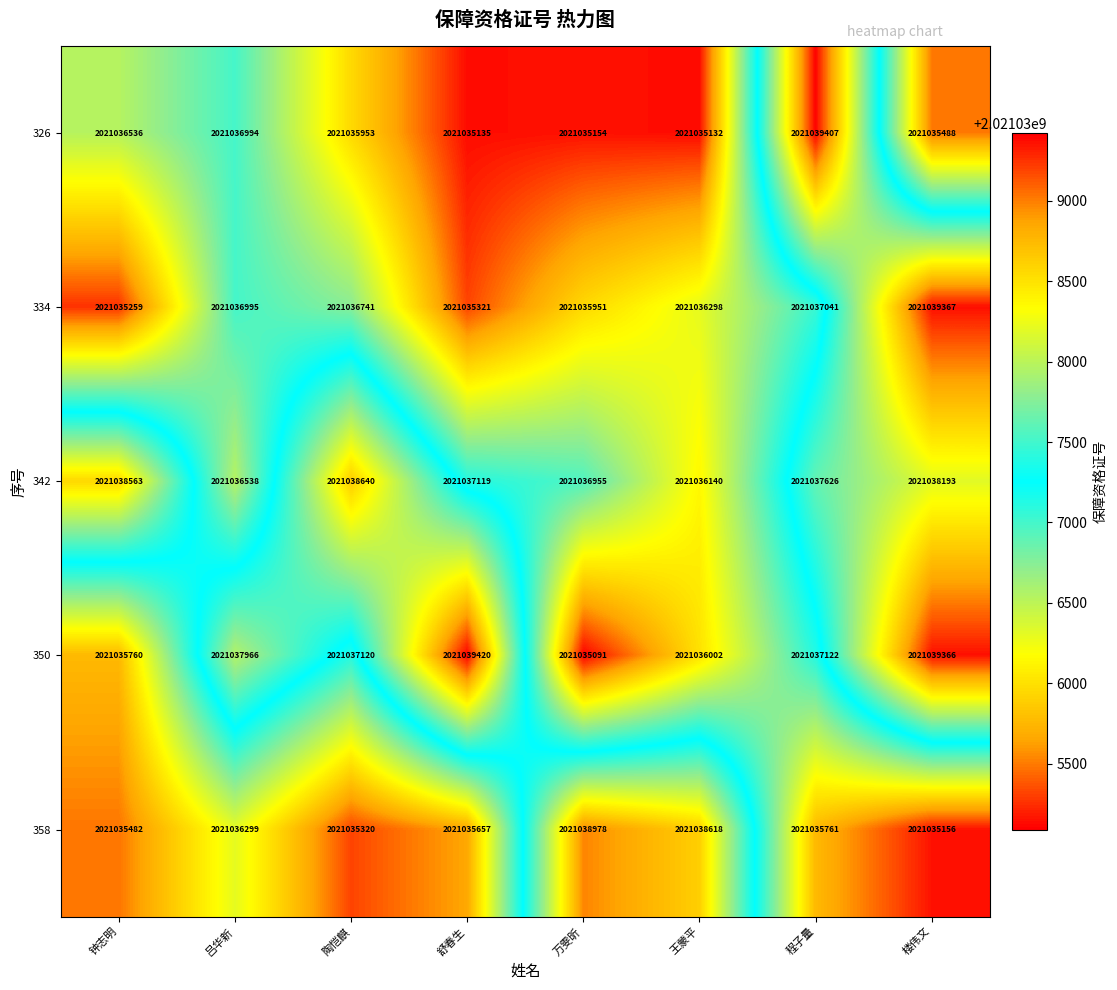

What is the sum of all 350 values?

16168297847